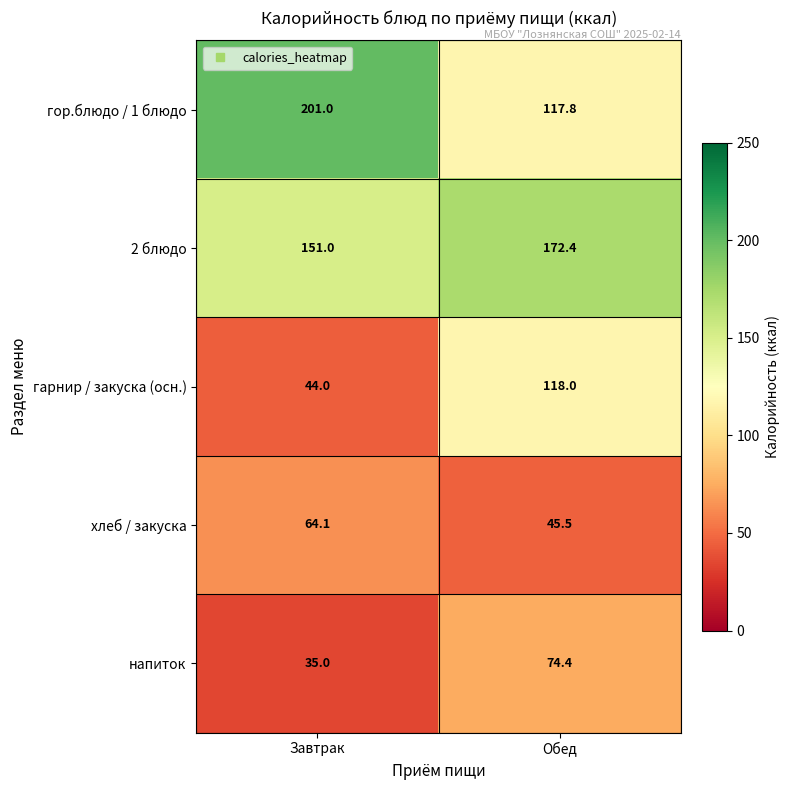

What is the difference between the maximum and minimum values in the гор.блюдо / 1 блюдо series?

83.2